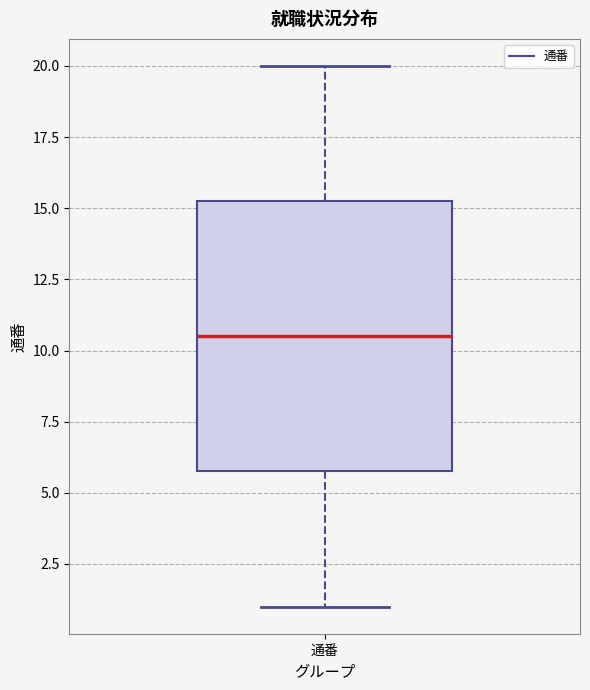

Where is the upper edge of the box for 通番 on the y-axis? The values are not printed on the chart, so give them approximately, as read against the axis.

15.5